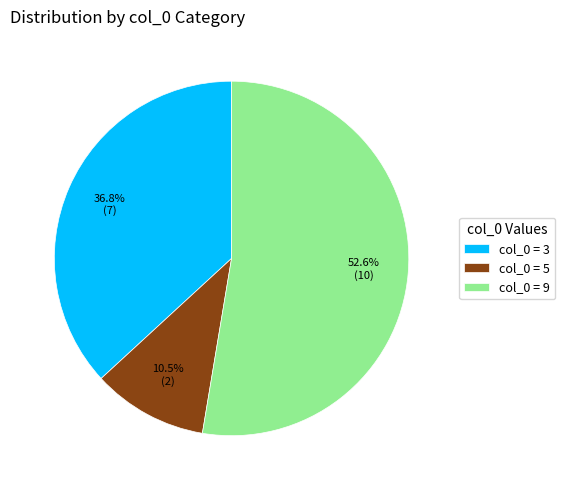

Which category accounts for the majority?

col_0 = 9